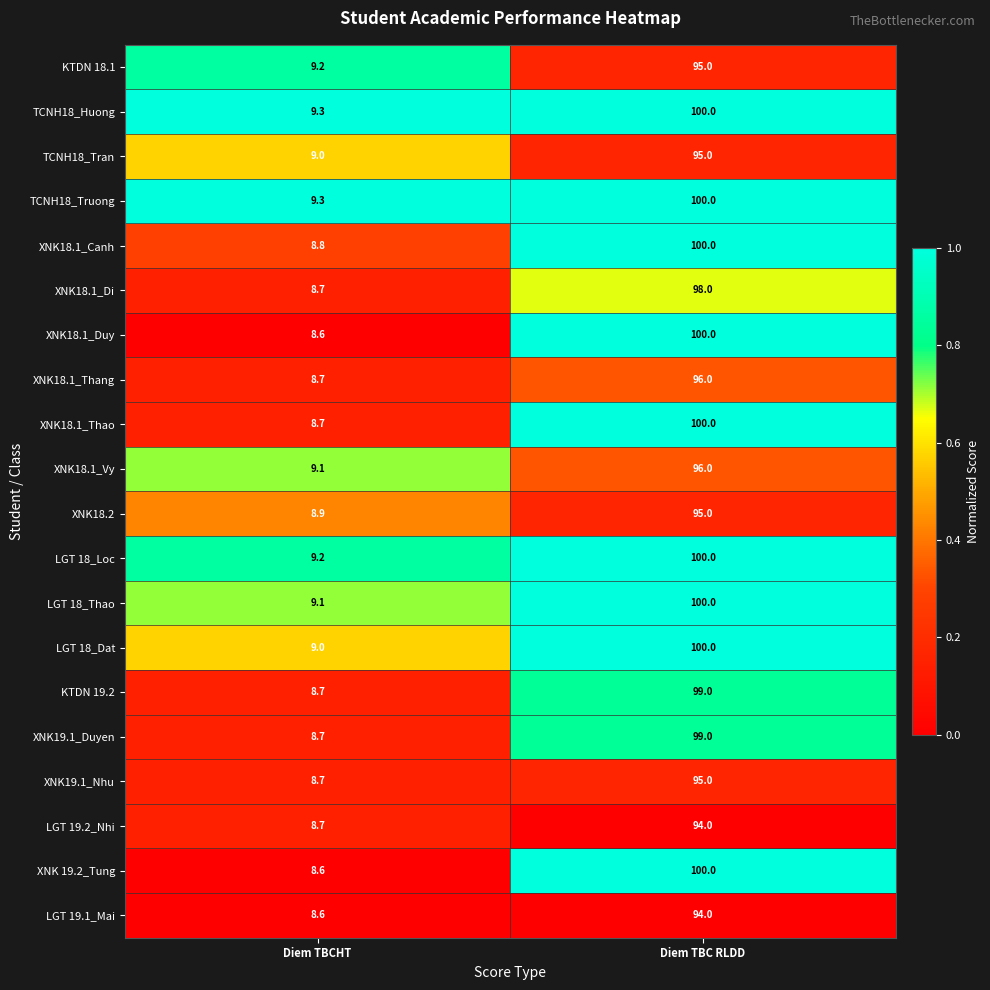

How many distinct data groups are displayed?

20